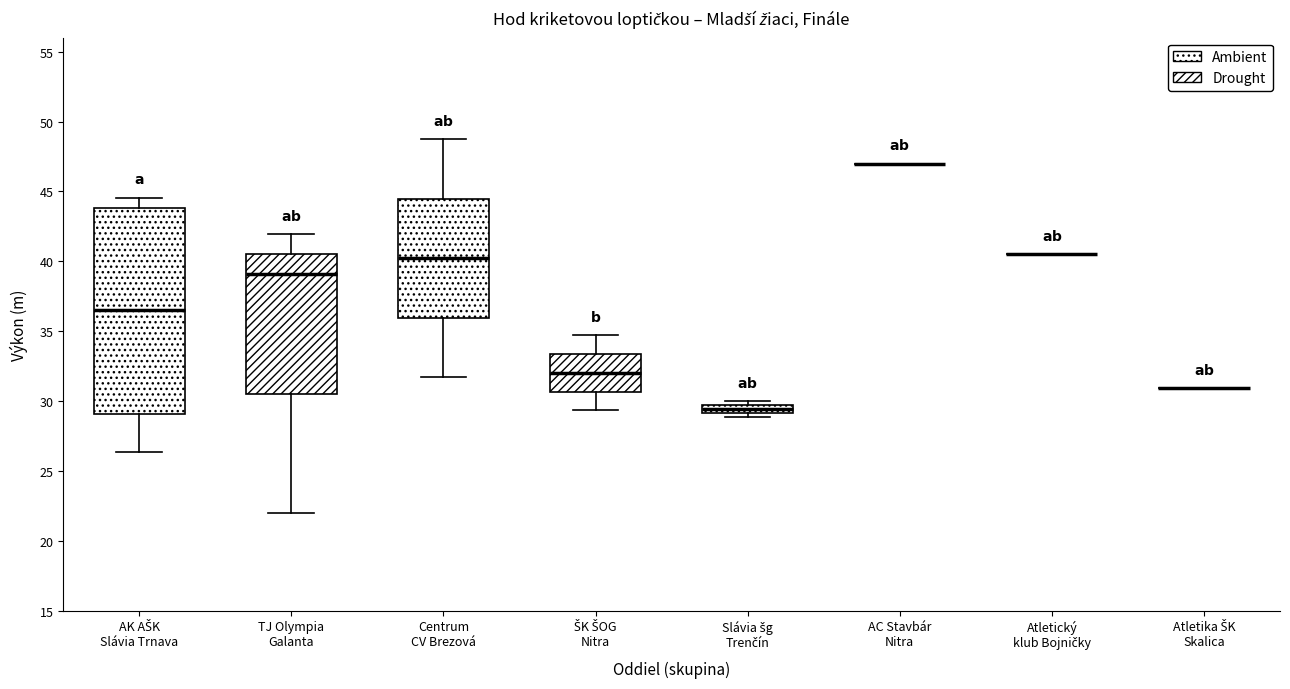

Comparing the boxes themselves (not the whiskers), which one is the tallest?

AK AŠK Slávia Trnava